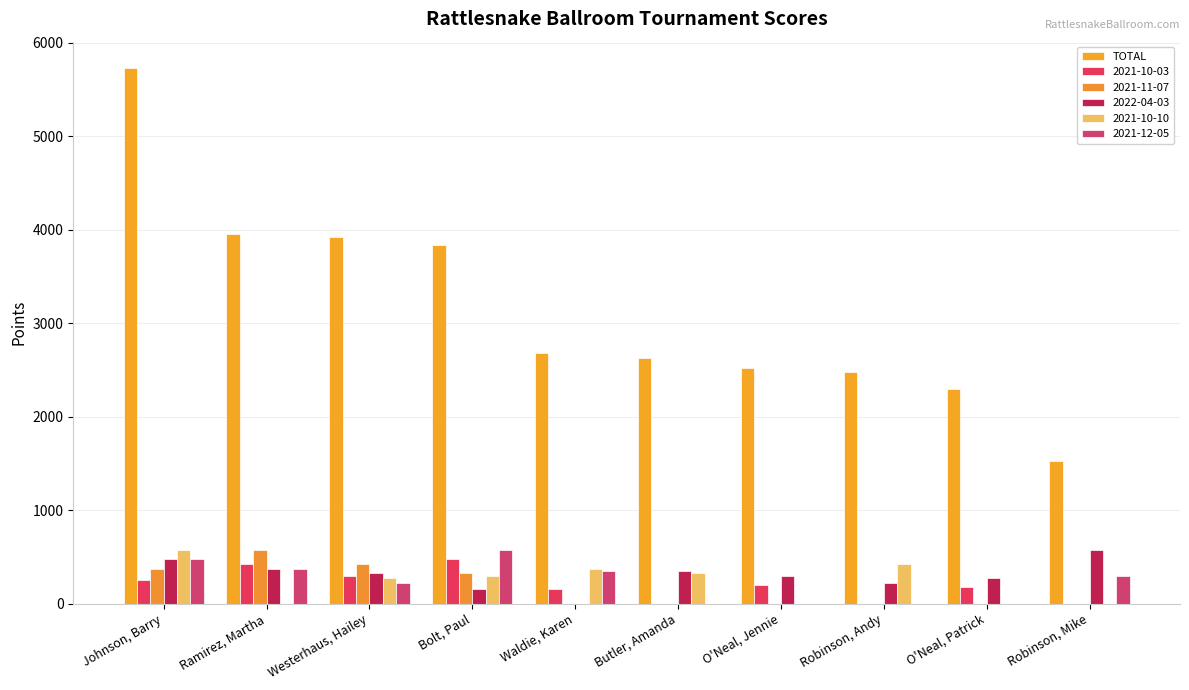

Are the bars grouped side by side (vs. stacked)?

Yes